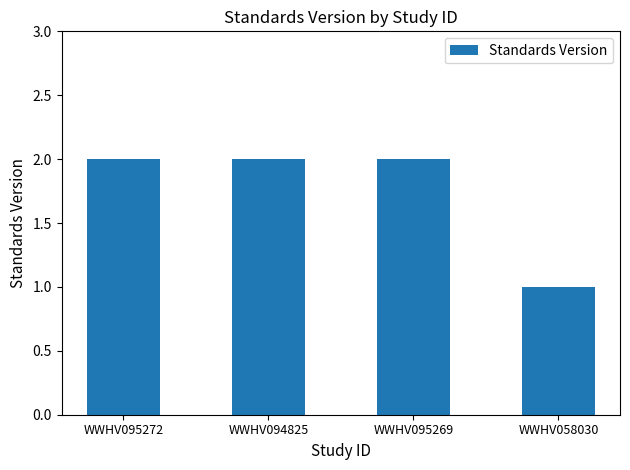

The value at WWHV094825 is 3. True or false?

False